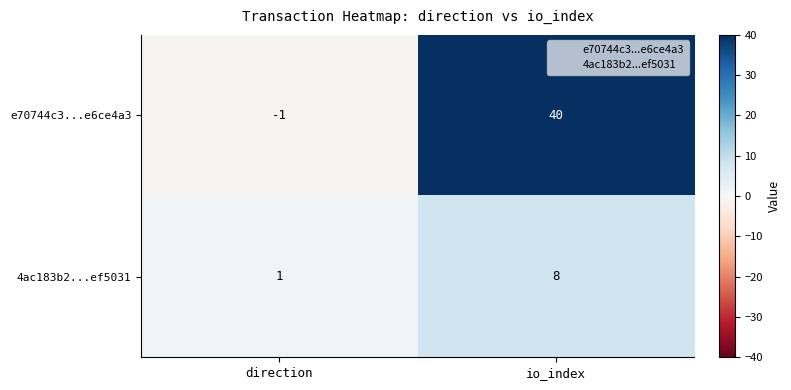

True or false: e70744c3...e6ce4a3 has a value of 0 at direction.

False